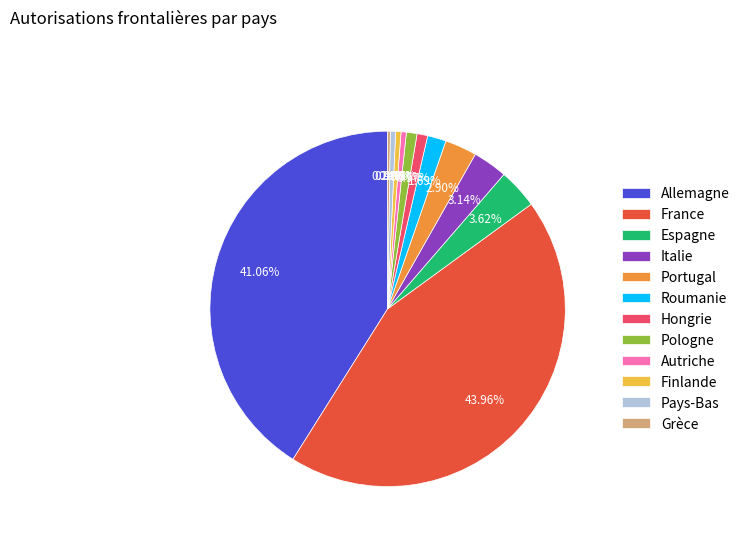

Between Finlande and Espagne, which is larger?

Espagne